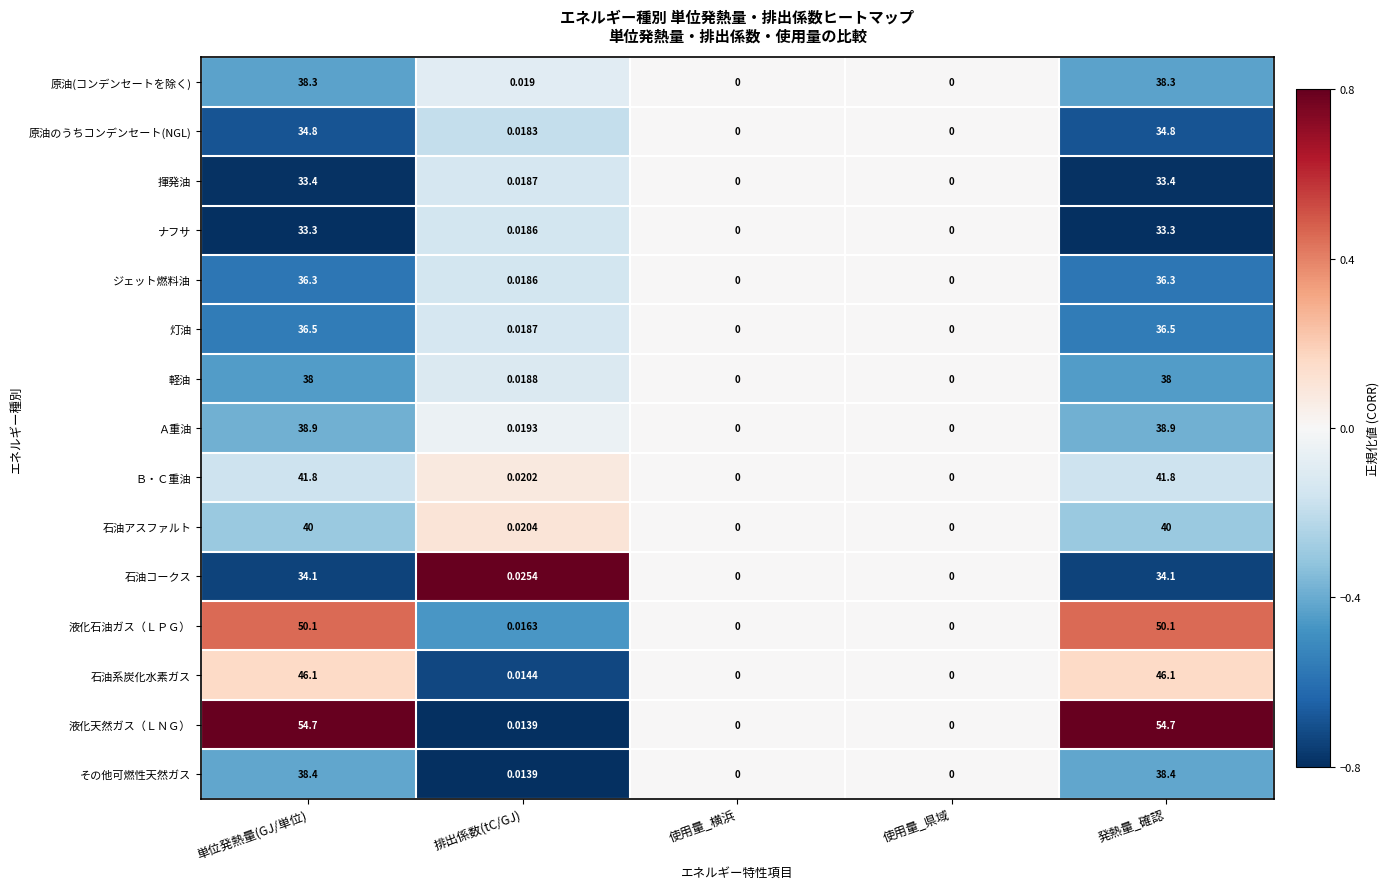

Between 使用量_県域 and 発熱量_確認, which series saw the biggest shift?

液化天然ガス（ＬＮＧ）